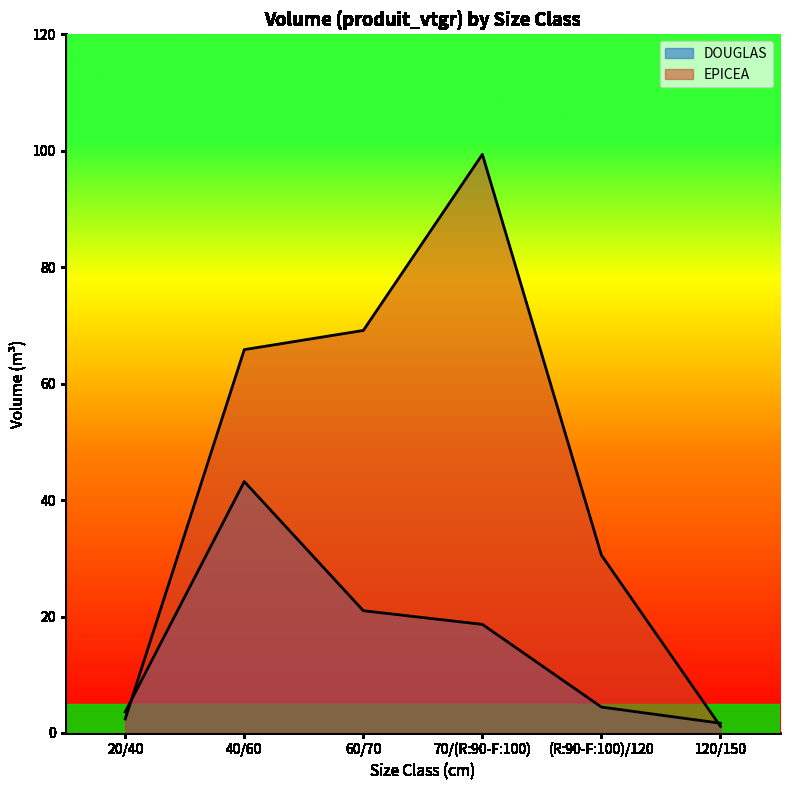

What is the total value across all series at (R:90-F:100)/120?

35.0